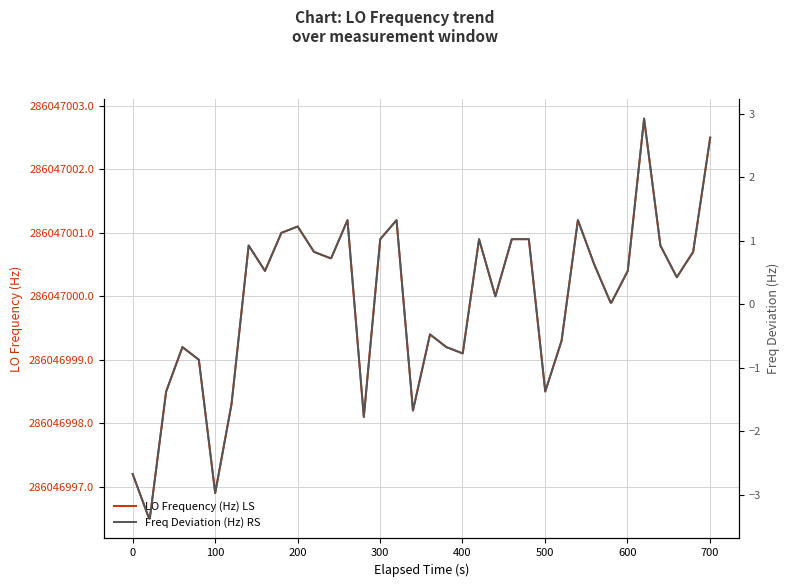

What is the maximum value for LO Frequency (Hz) LS?

286047002.8